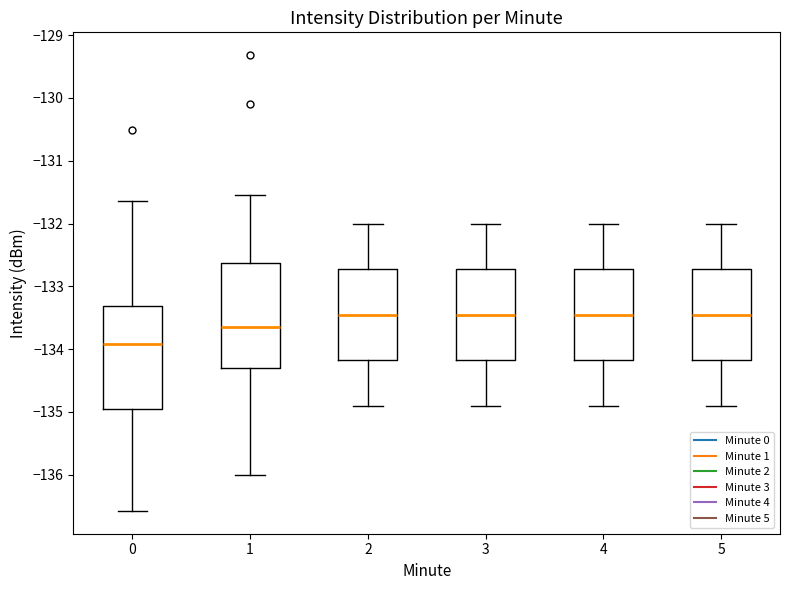

Reading left to right, read every box against the y-axis: the position of its median line, the range the box covers, and the ends of its whiskers. The values are not printed on the chart, so give them approximately, as read against the axis.

0: median -133.9, box -134.9 to -133.3, whiskers -136.6 to -131.6
1: median -133.7, box -134.3 to -132.6, whiskers -136.0 to -131.5
2: median -133.4, box -134.2 to -132.7, whiskers -134.9 to -132.0
3: median -133.4, box -134.2 to -132.7, whiskers -134.9 to -132.0
4: median -133.4, box -134.2 to -132.7, whiskers -134.9 to -132.0
5: median -133.4, box -134.2 to -132.7, whiskers -134.9 to -132.0